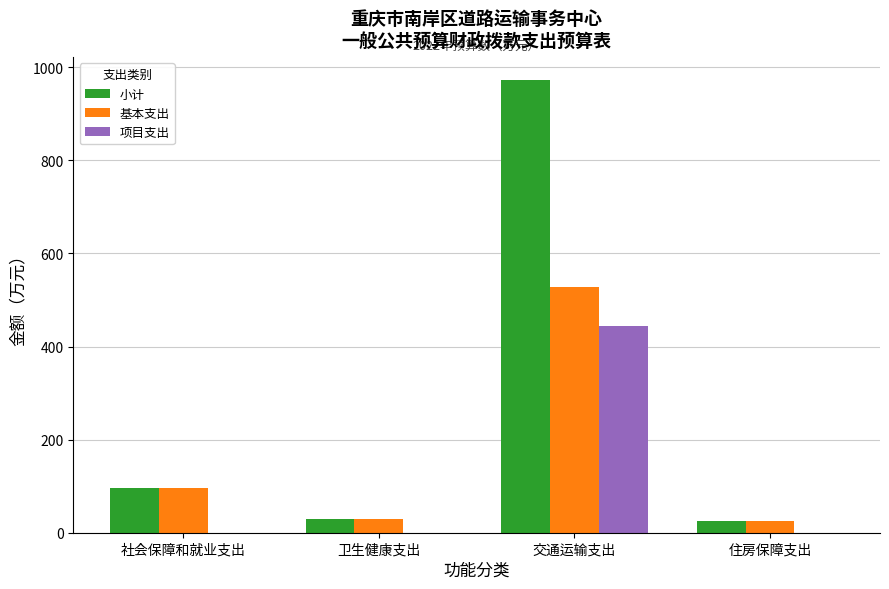

The value of 项目支出 at 卫生健康支出 is 179.9. True or false?

False